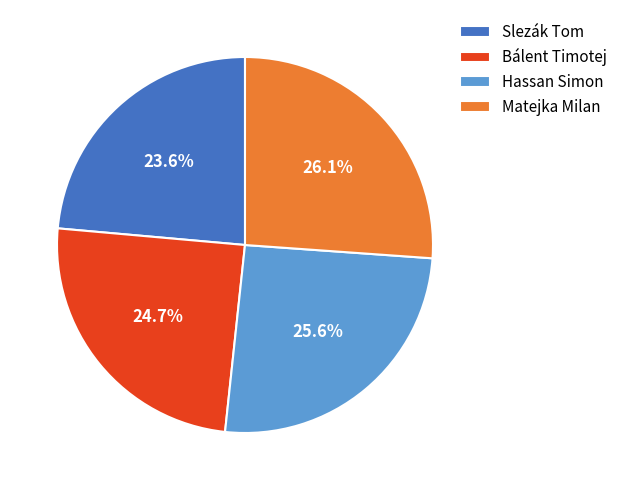

To the nearest percent, what portion does Slezák Tom represent?

24%